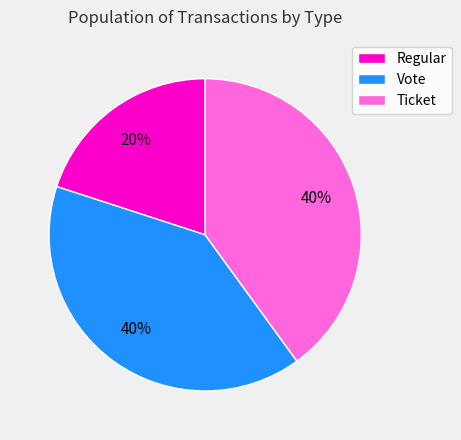

Approximately how many times larger is the value at Vote compared to Regular?

2.0